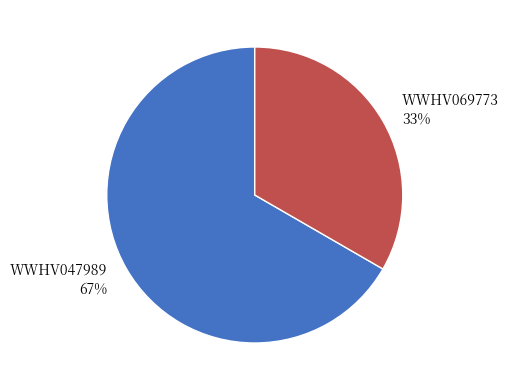

To the nearest percent, what percentage of the pie is WWHV047989?

67%